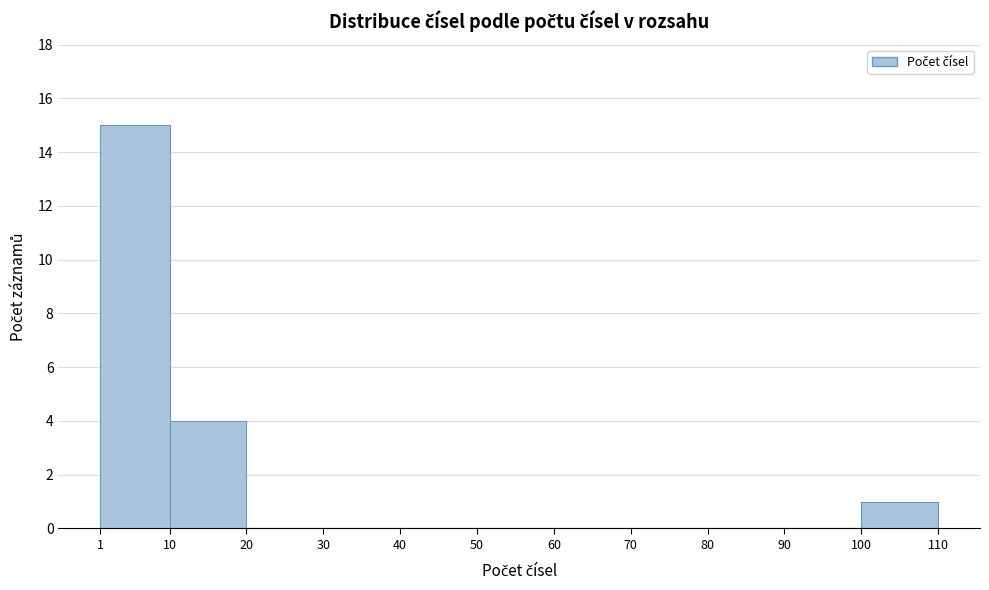

Over which range of the x-axis is the bar tallest?

1 to 10